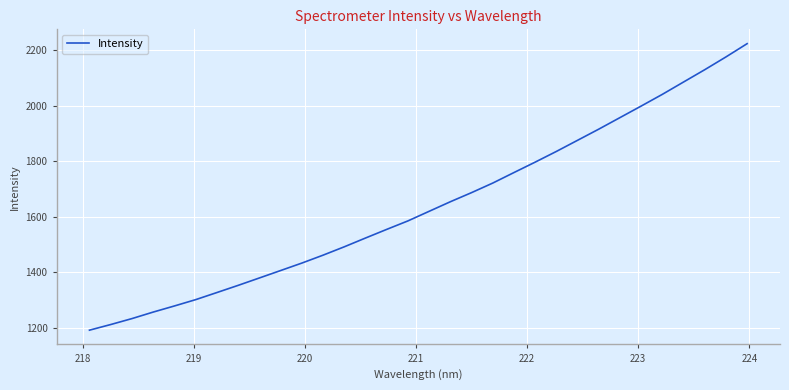

What is the smallest value displayed?

1192.0